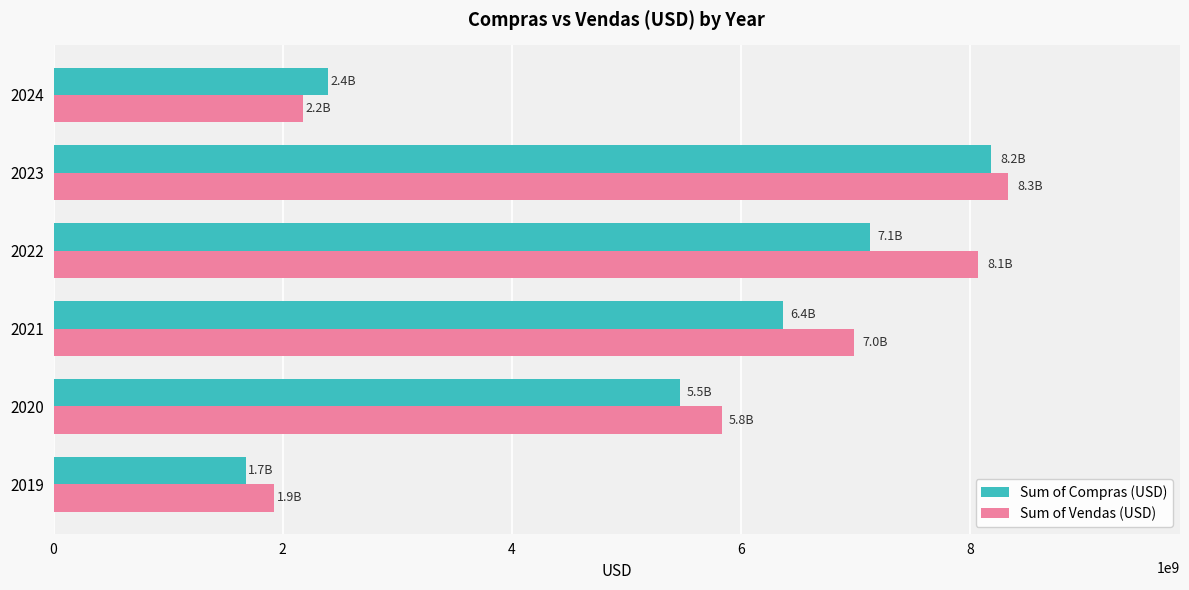

What is the sum of all Sum of Compras (USD) values?

31217782620.7